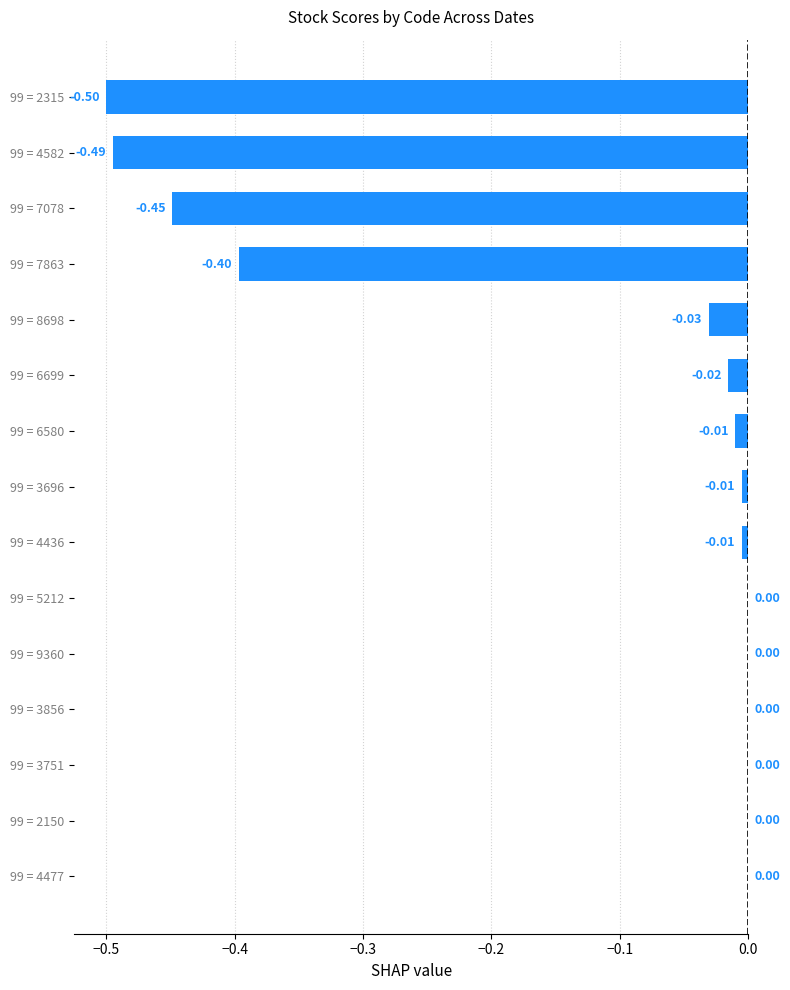

What is the change in value from 99 = 2315 to 99 = 3751?

+0.5